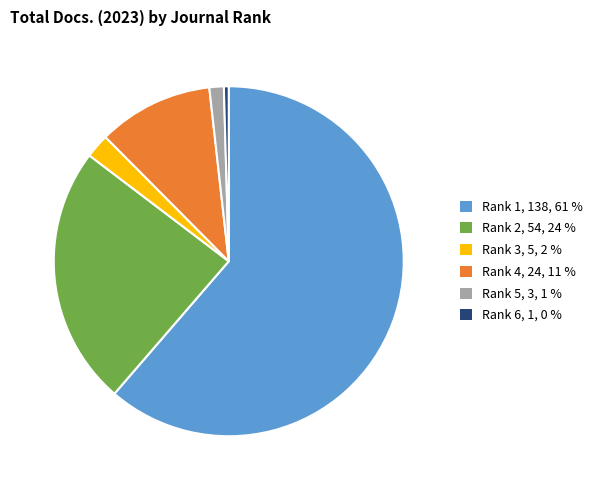

Does Rank 1, 138, 61 % account for over 50% of the chart?

Yes